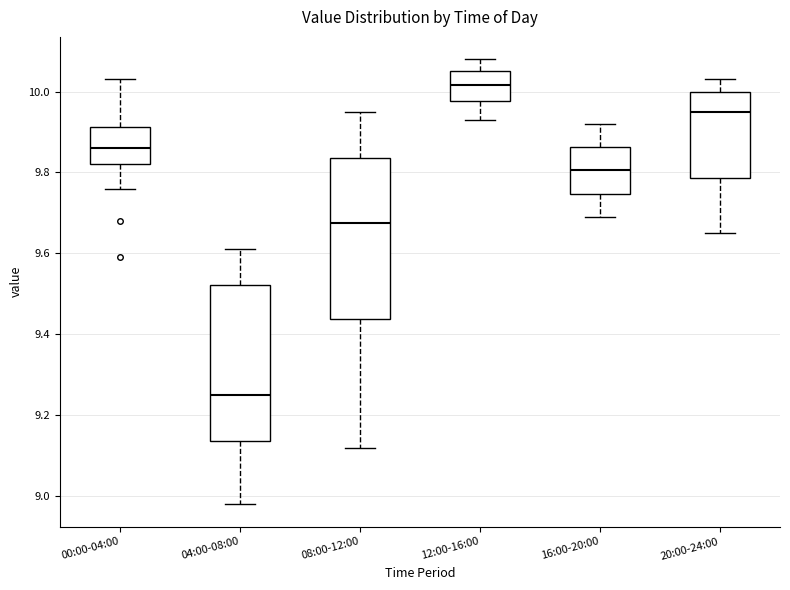

Which box's median line is the lowest?

04:00-08:00